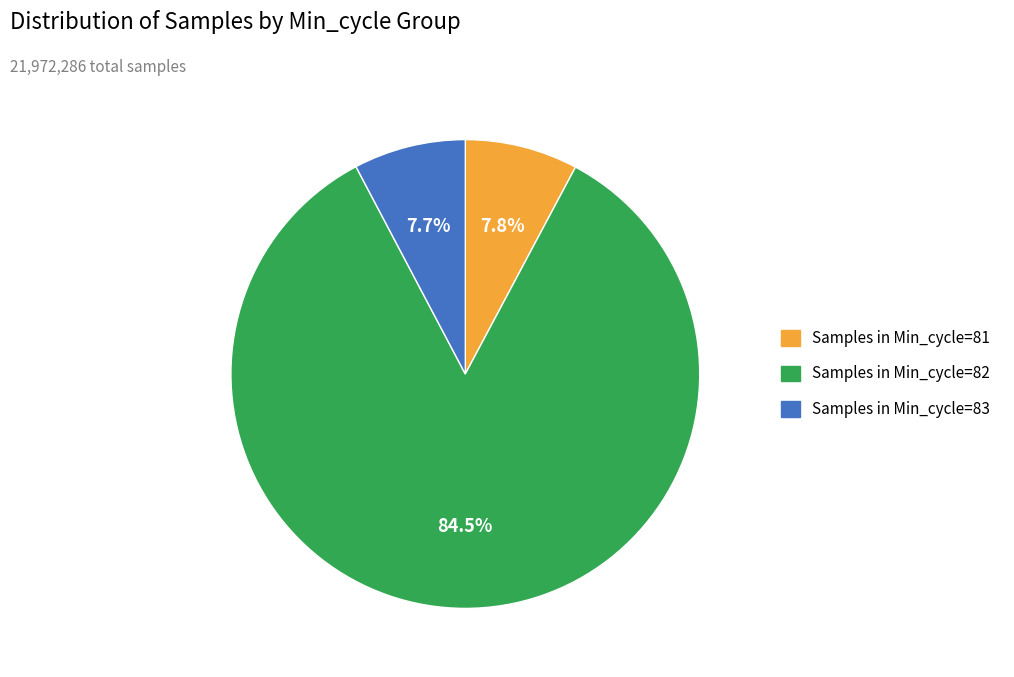

Is there any slice that represents more than half of the pie?

Yes